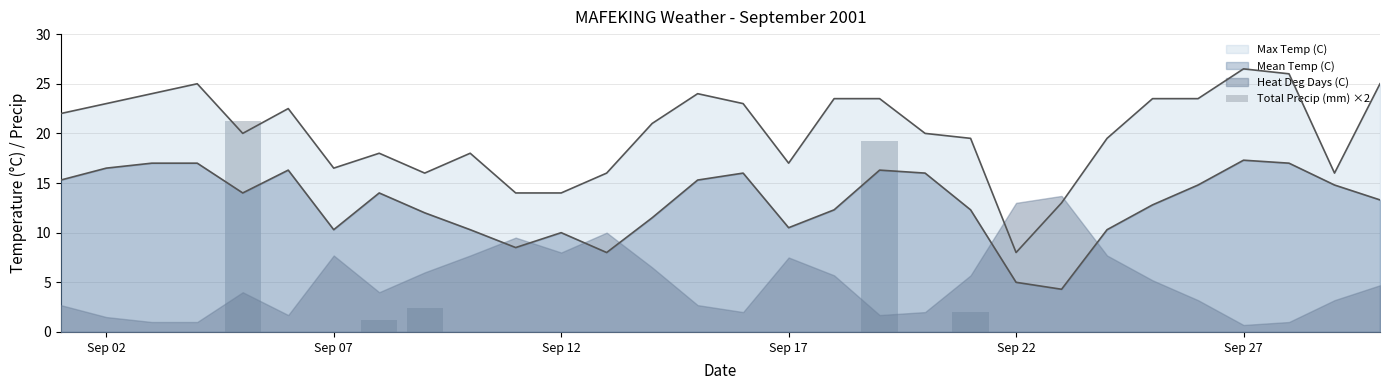

The chart shows a value of 14.1 at Sep 12. True or false?

False